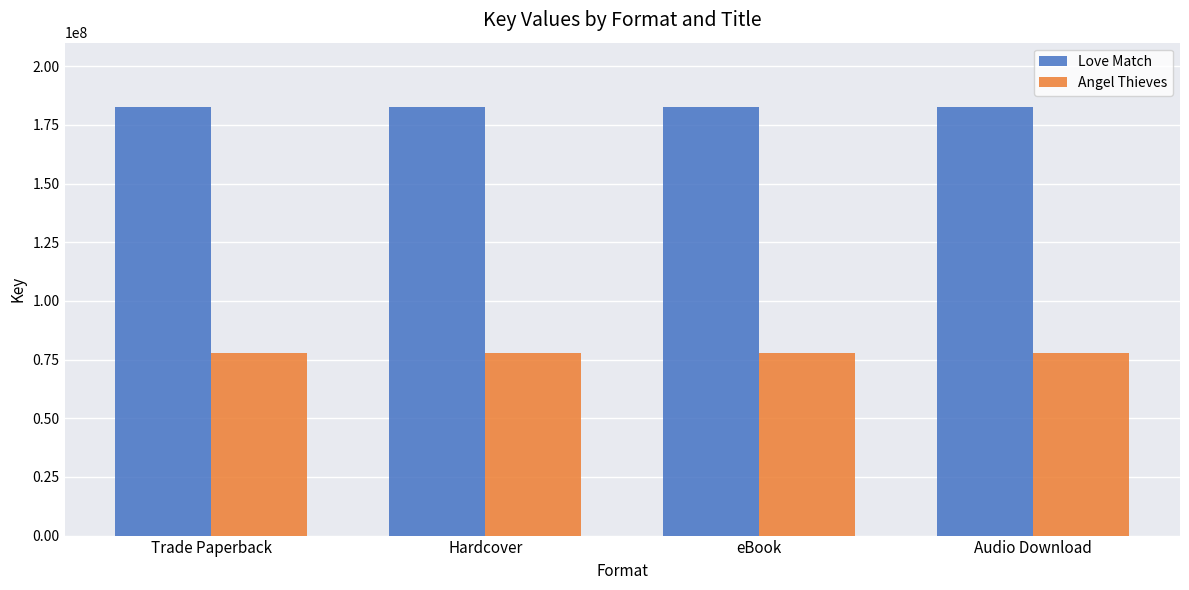

What is the minimum value for Angel Thieves?

77691886